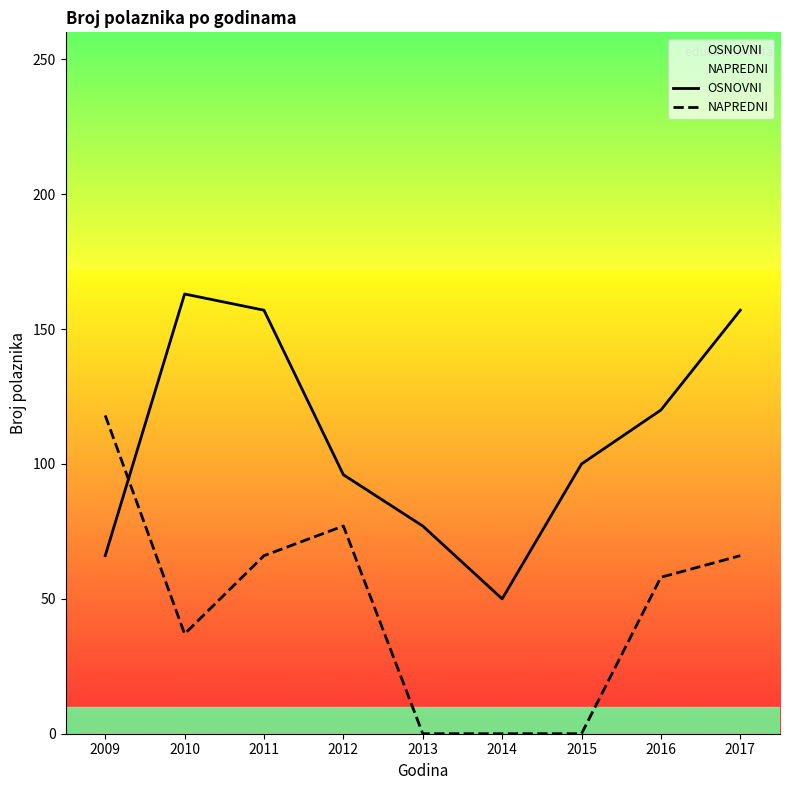

Where does the NAPREDNI series first go above 58?

2009